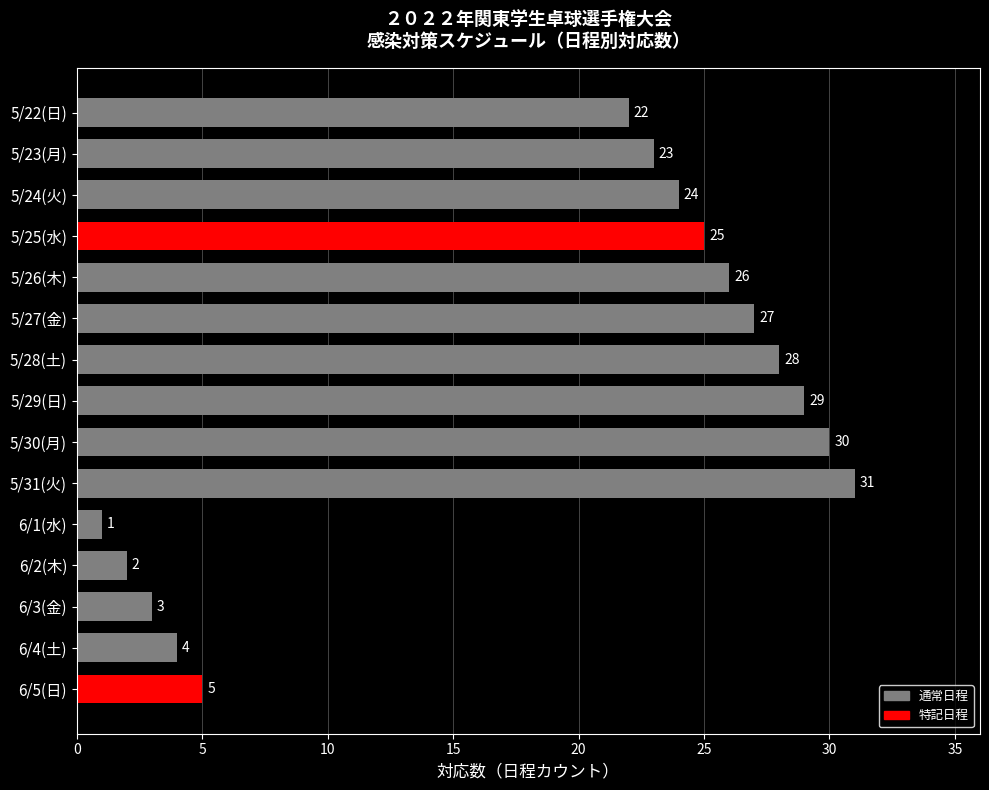

True or false: the data shows 28 at 5/28(土).

True